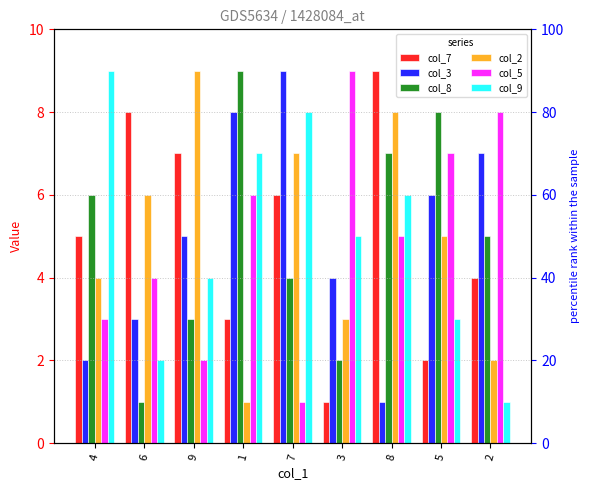

How many data points does each series have?

9